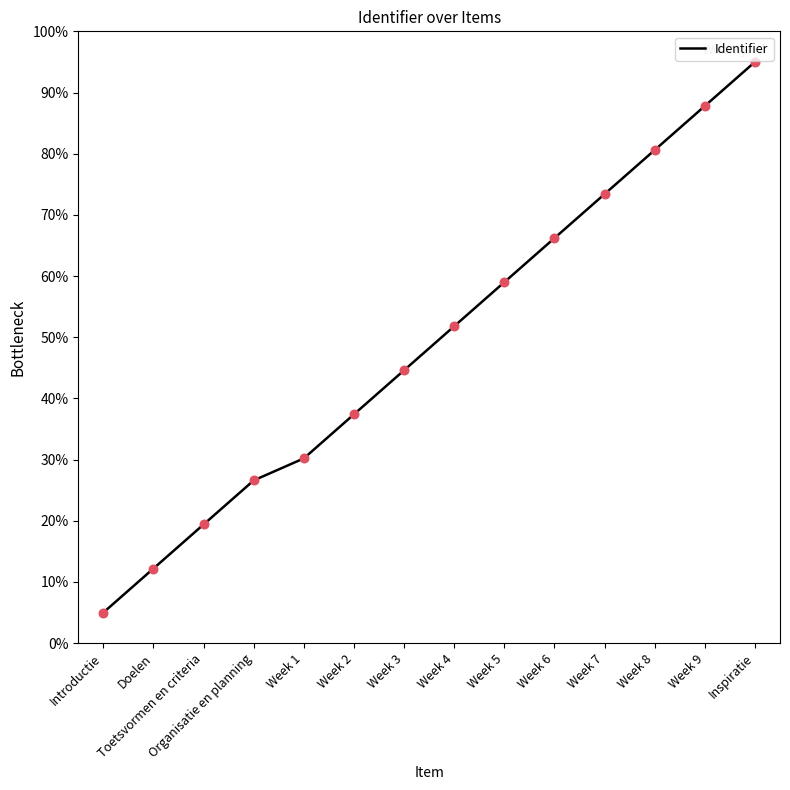

What is the ratio of the value at Doelen to the value at Week 4?

0.2